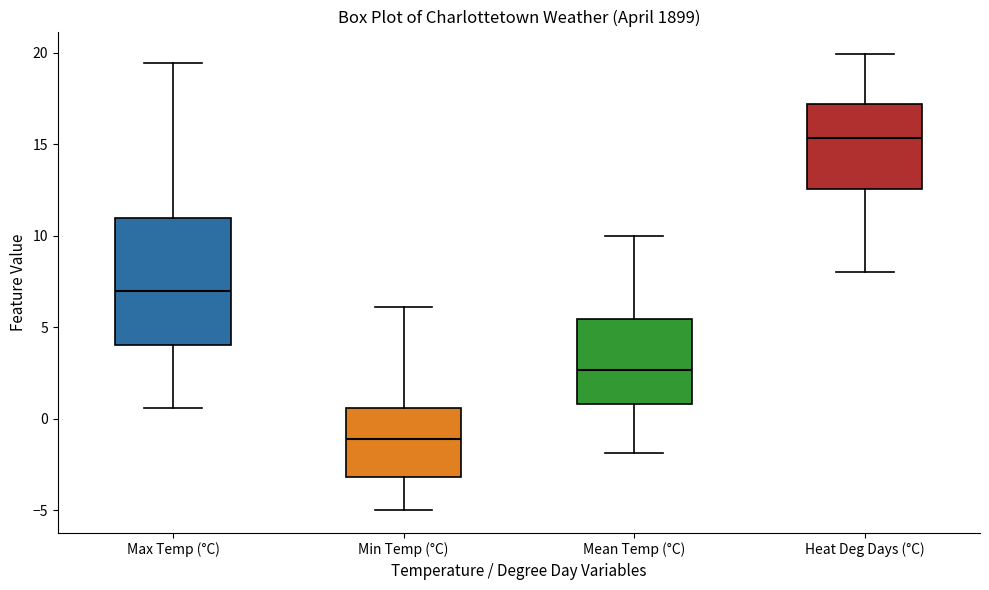

Where is the lower edge of the box for Min Temp (°C) on the y-axis? The values are not printed on the chart, so give them approximately, as read against the axis.

-3.0